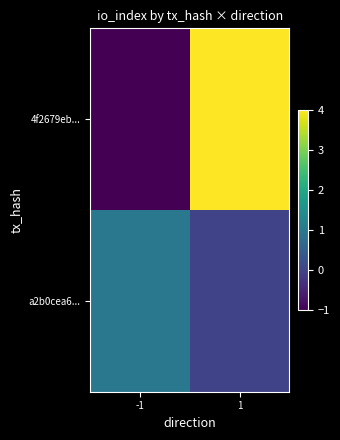

Which has a higher value, 1 or -1?

1